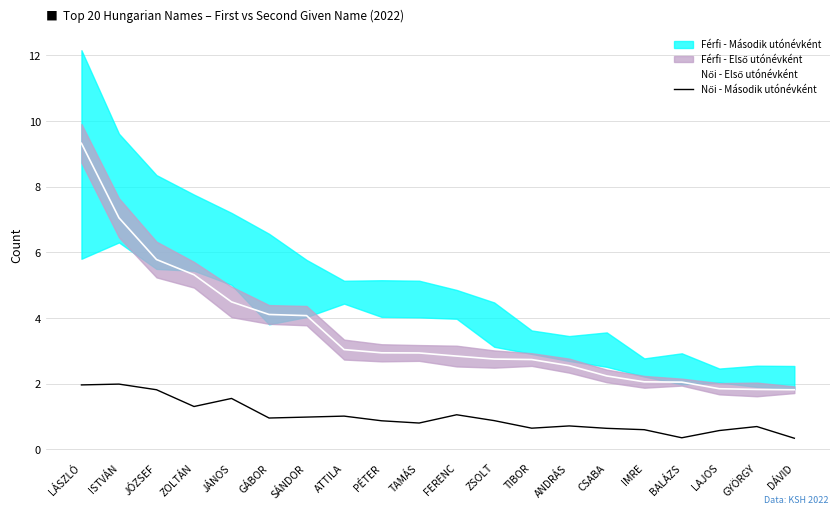

What position from the left is IMRE?

16